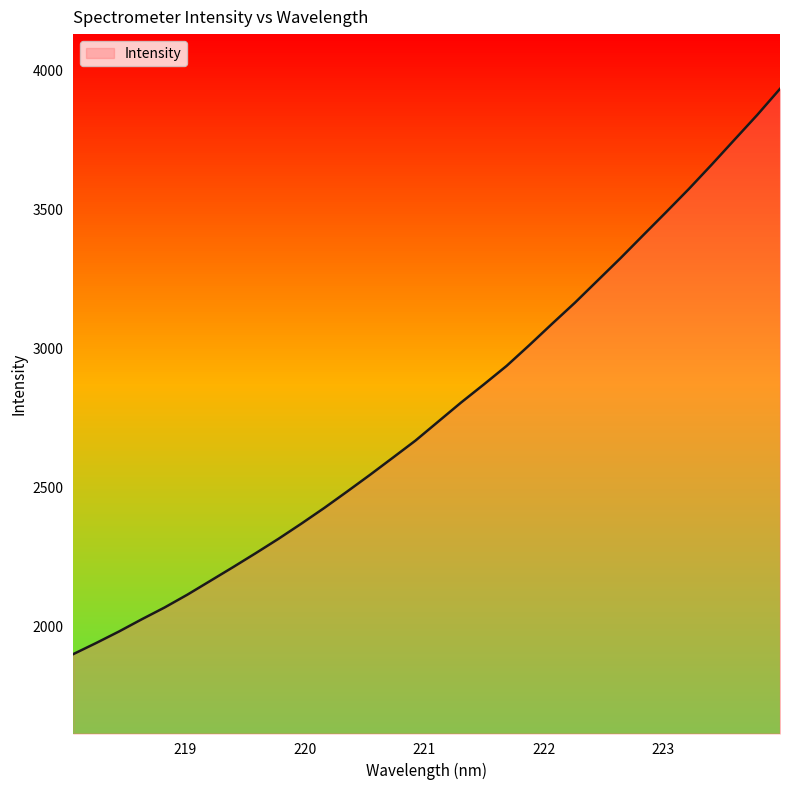

What is the smallest value displayed?

1901.9